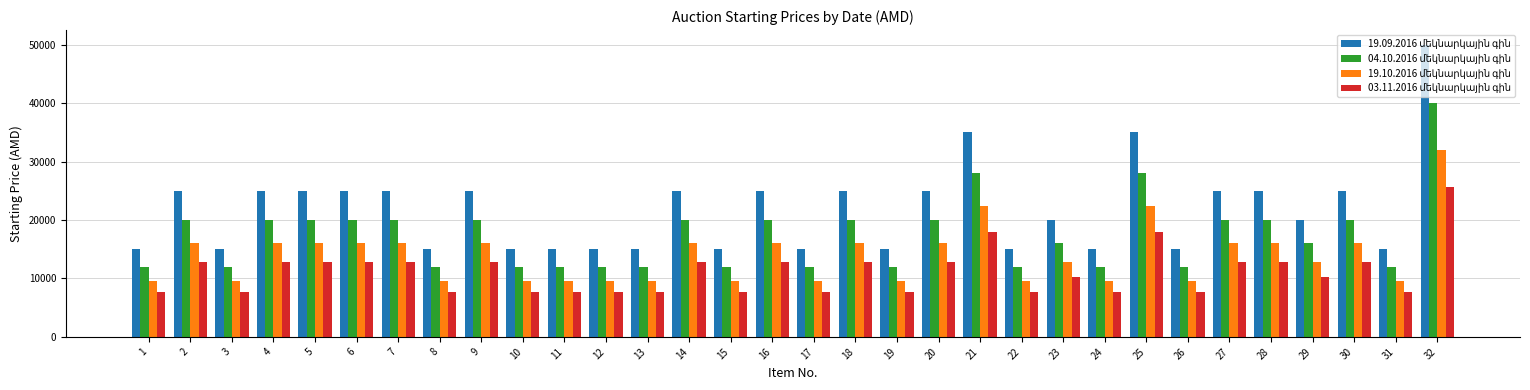

What is the maximum value shown in the chart?

50000